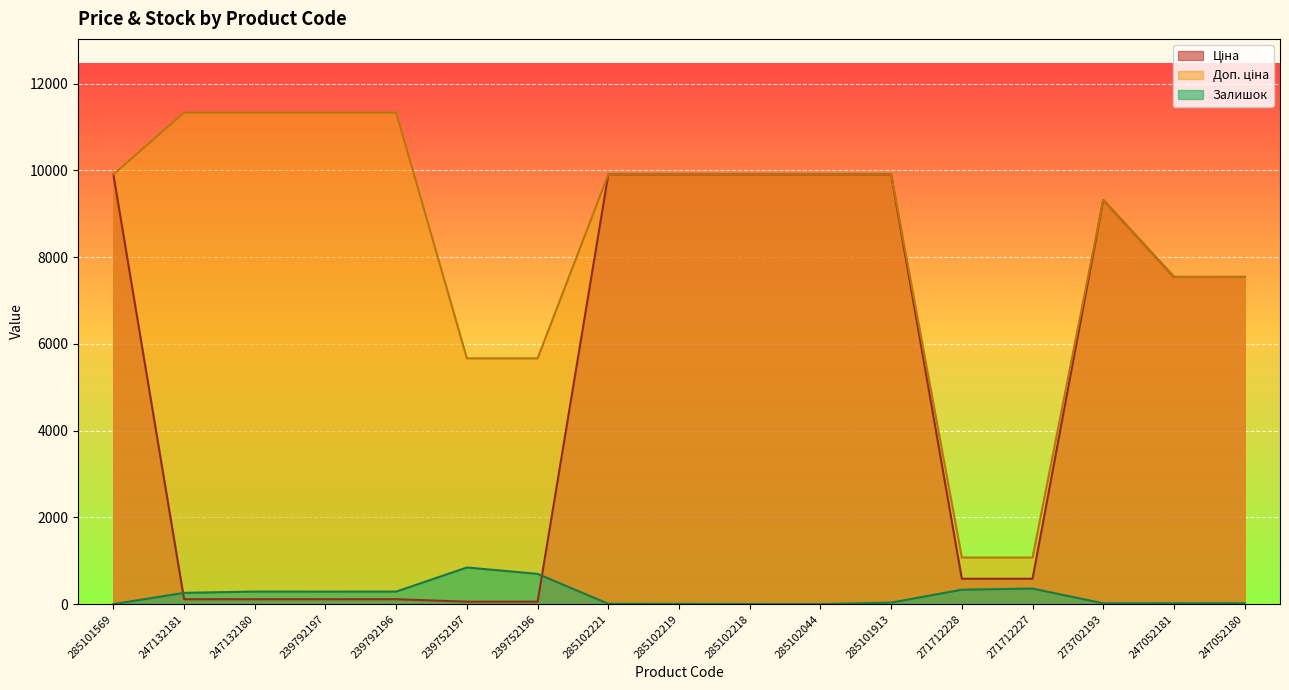

What is the difference between the maximum and second lowest values in the Залишок series?

844.0